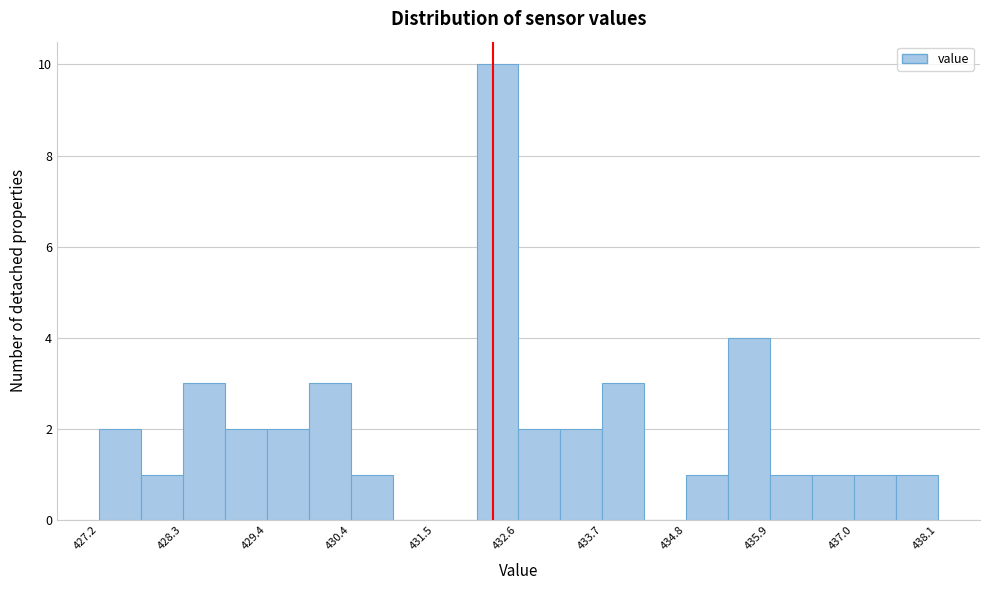

Read against the x-axis, roughly where is the centre of the tallest bar?

432.4